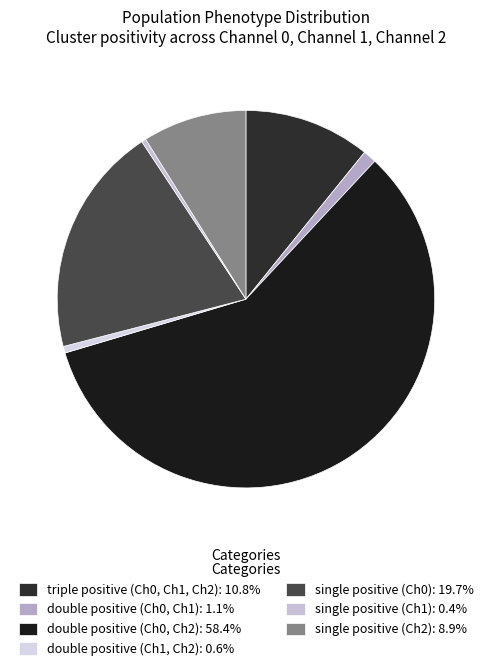

Count the number of slices in the pie.

7